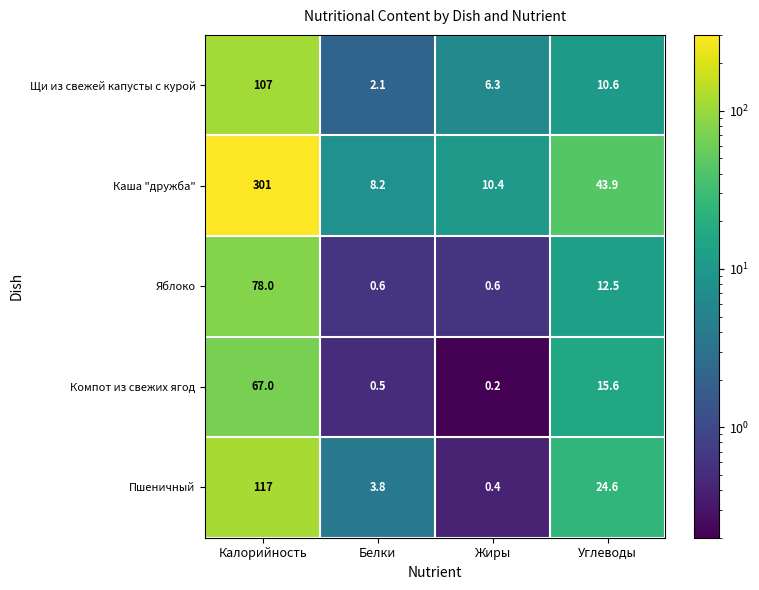

Which label corresponds to the largest value in the chart?

Калорийность